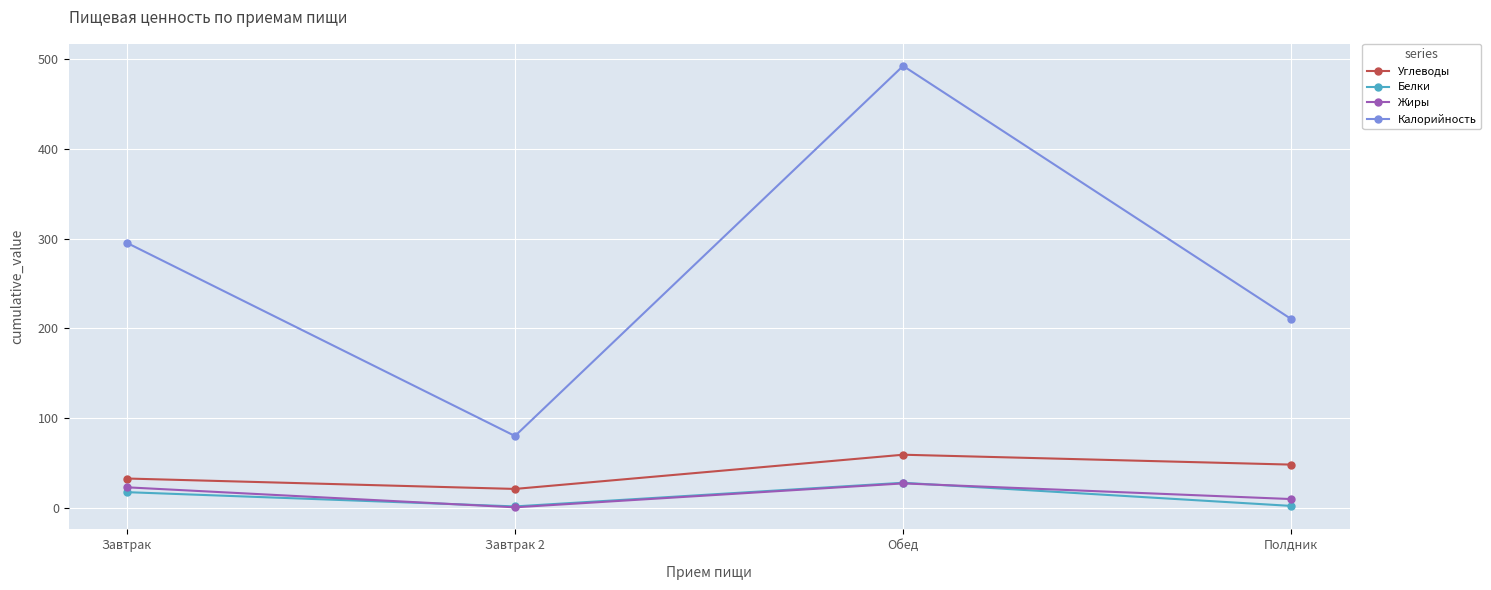

Count the number of categories in the chart.

4